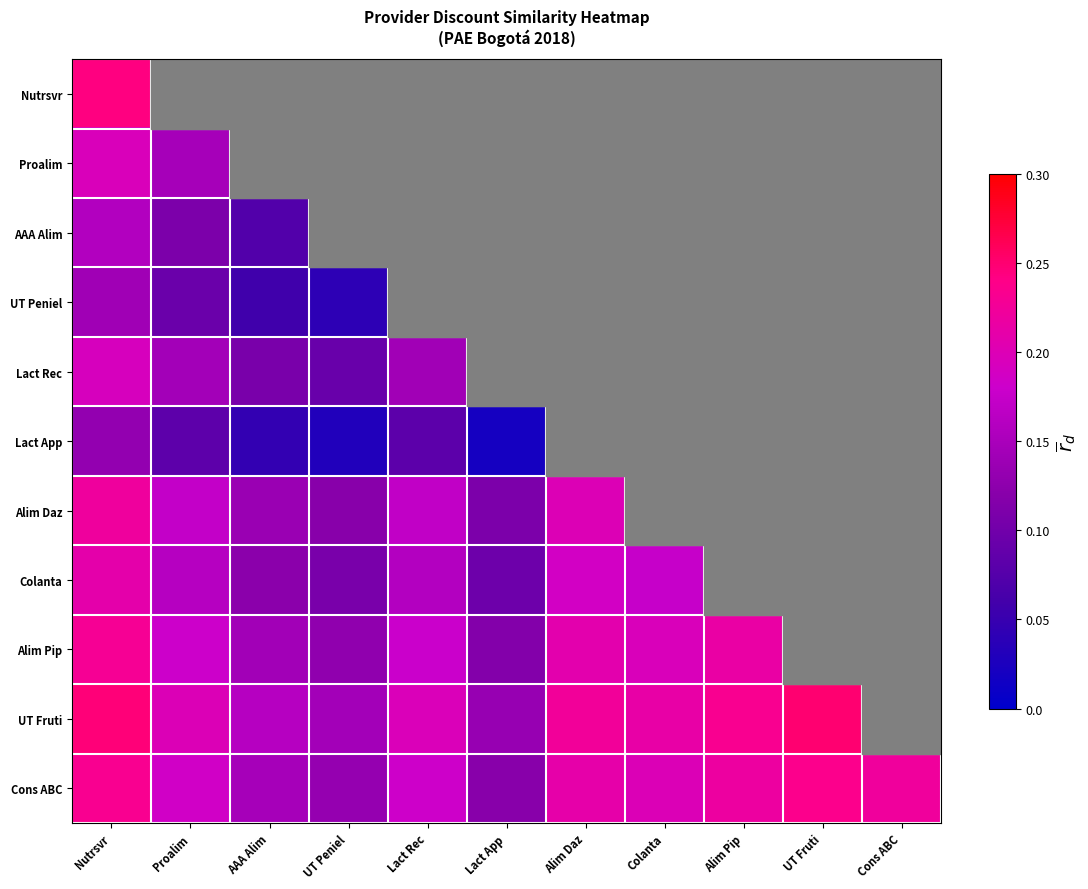

At which label is UT Peniel closest to 0?

UT Peniel